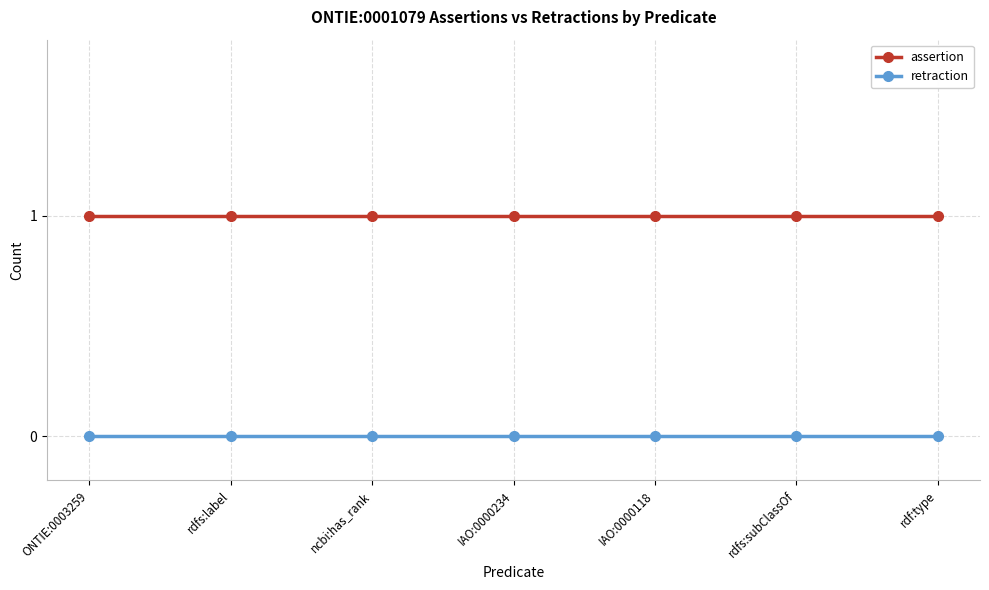

True or false: assertion and retraction intersect in this chart.

False